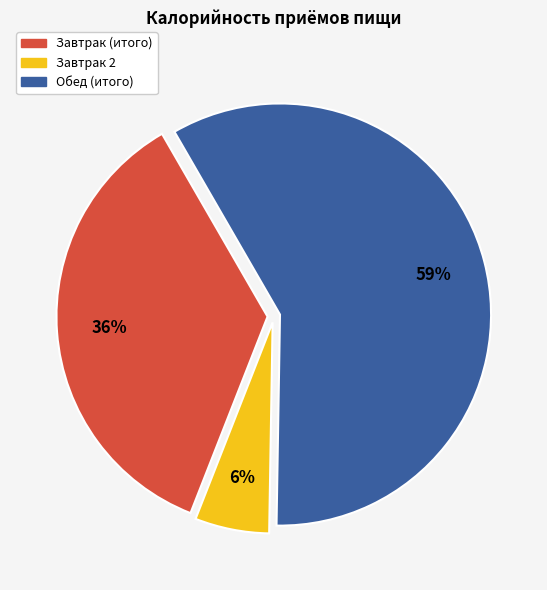

To the nearest percent, what is the difference between the Завтрак 2 and Завтрак (итого) slice percentages?

30%